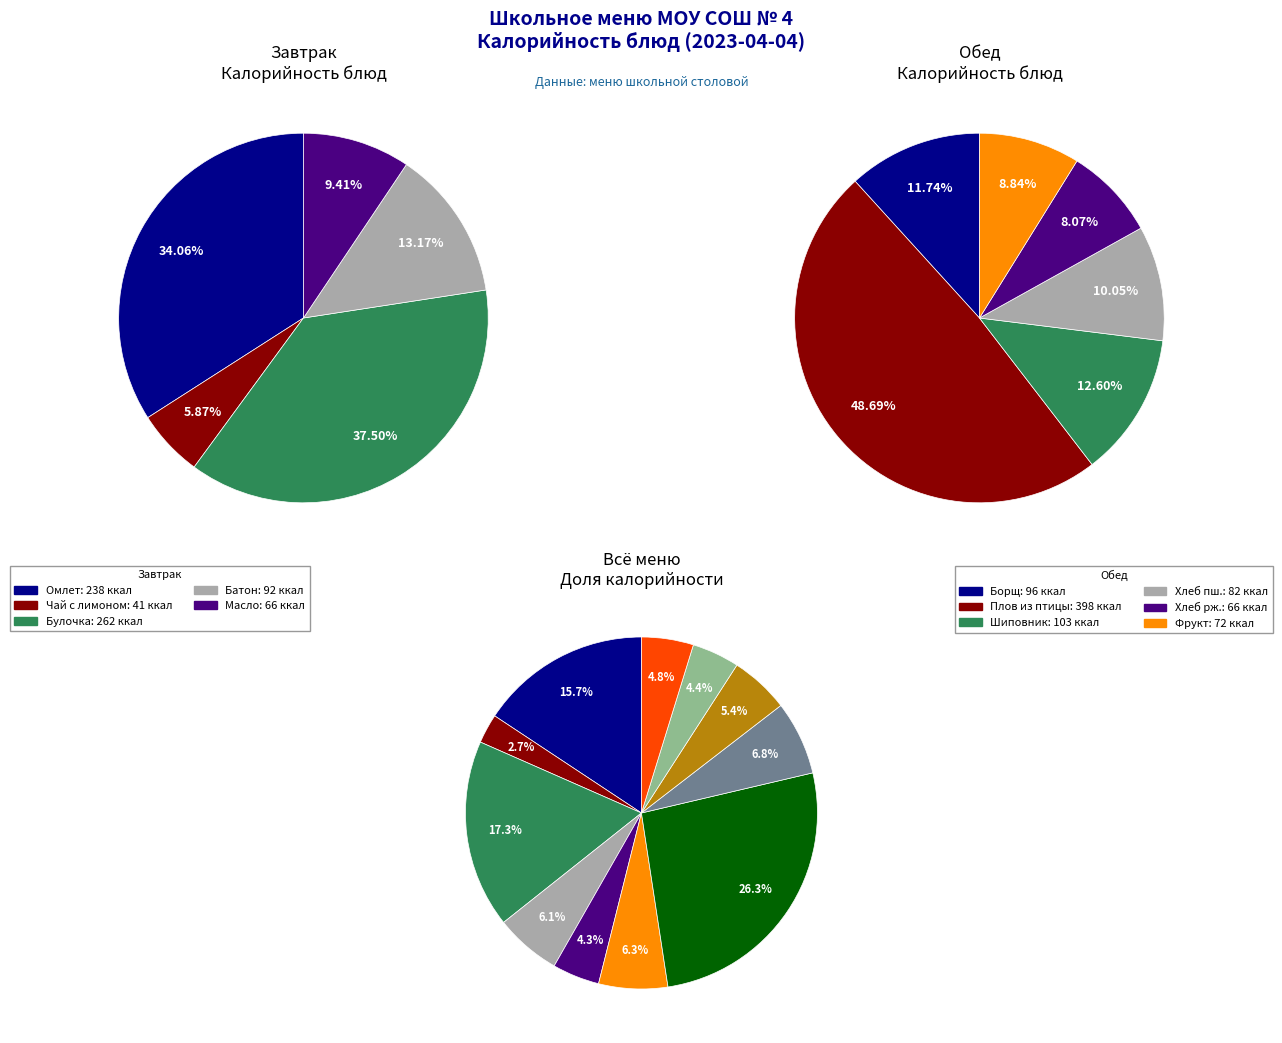

Combined, do Булочка домашняя and Напиток из шиповника account for over 50%?

No